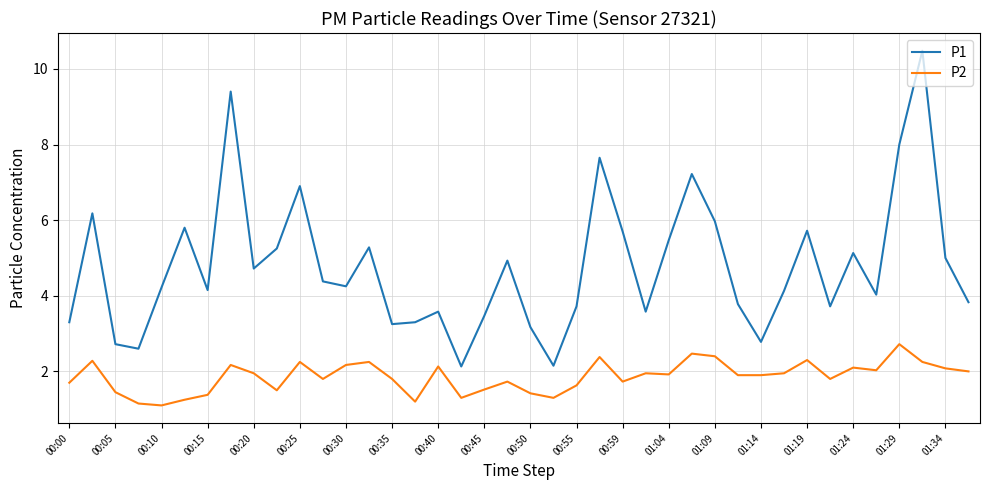

Which series has the largest total across all categories?

P1